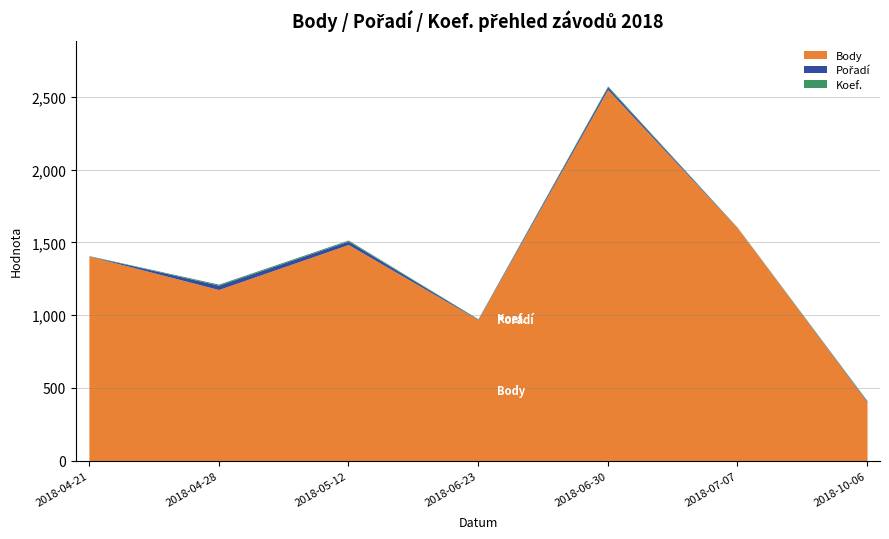

True or false: Body and Koef. cross at least once.

False